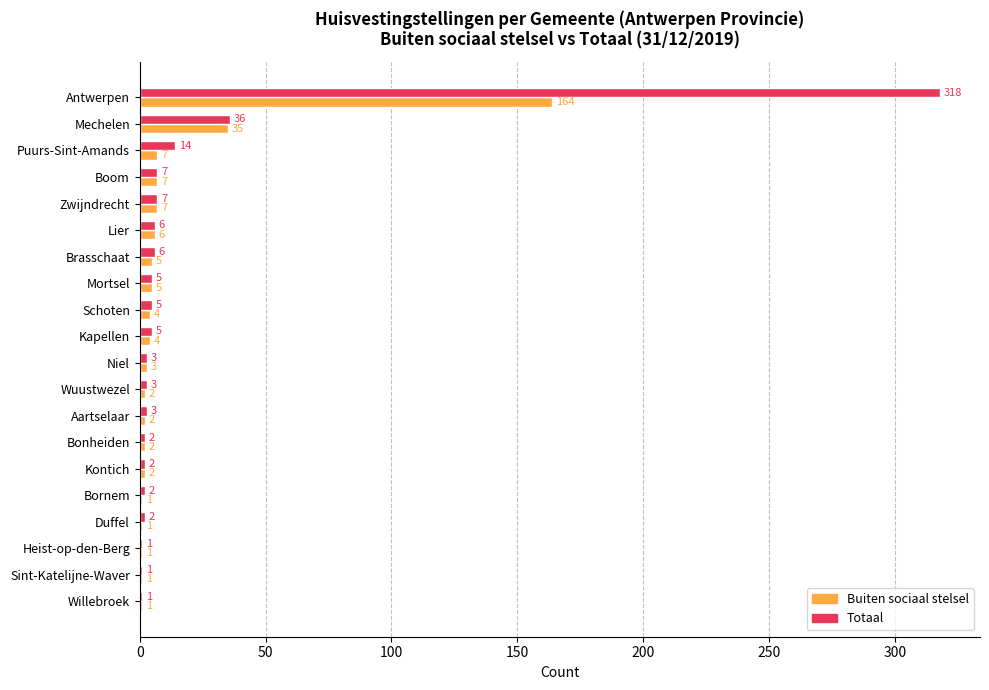

Is the value of Buiten sociaal stelsel at Boom greater than the value of Totaal at Brasschaat?

Yes